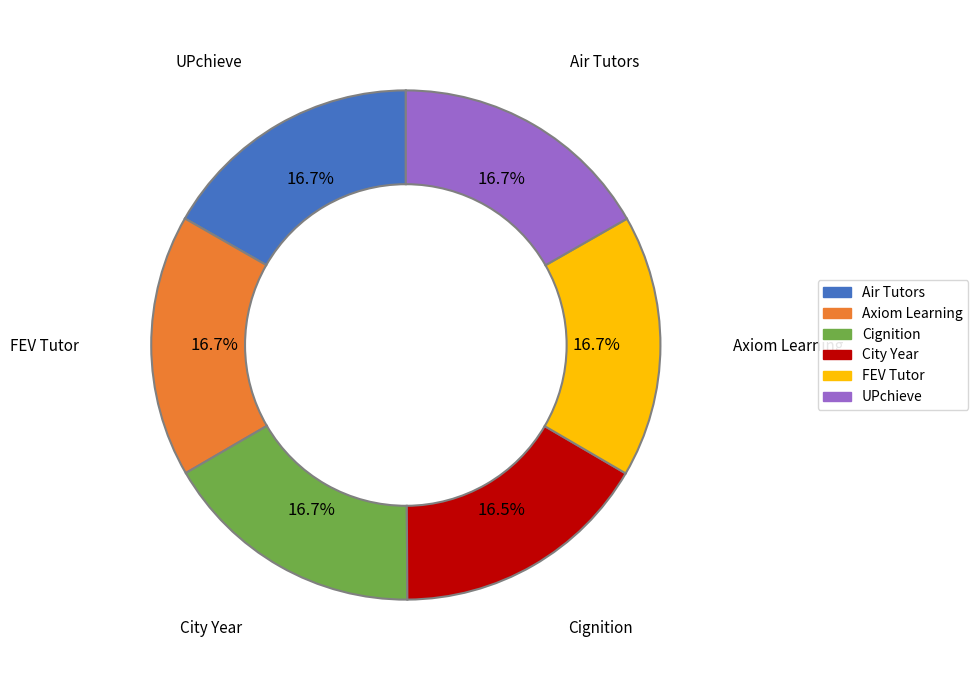

To the nearest percent, what portion does FEV Tutor represent?

17%